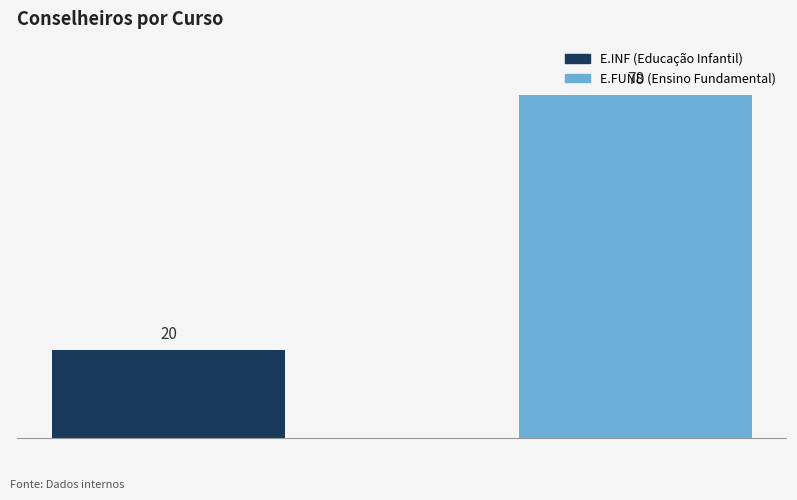

What is the maximum value shown in the chart?

78